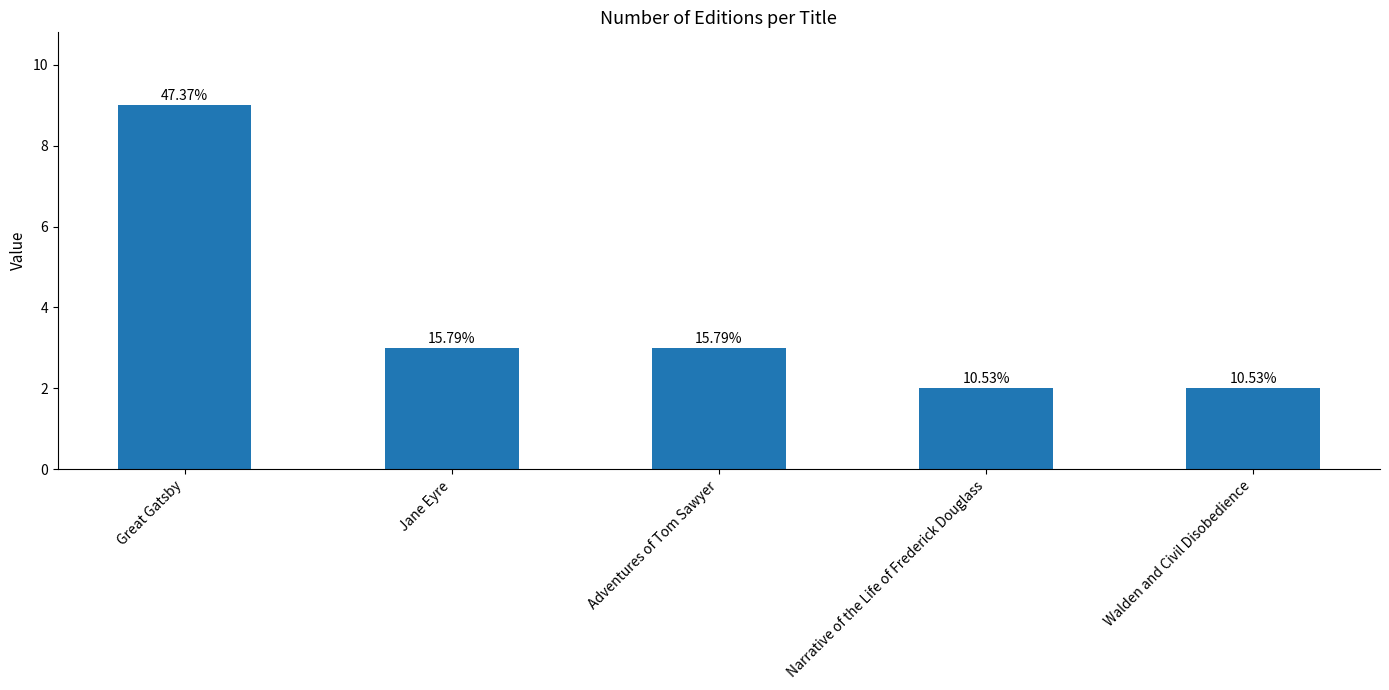

Are the bars horizontal?

No